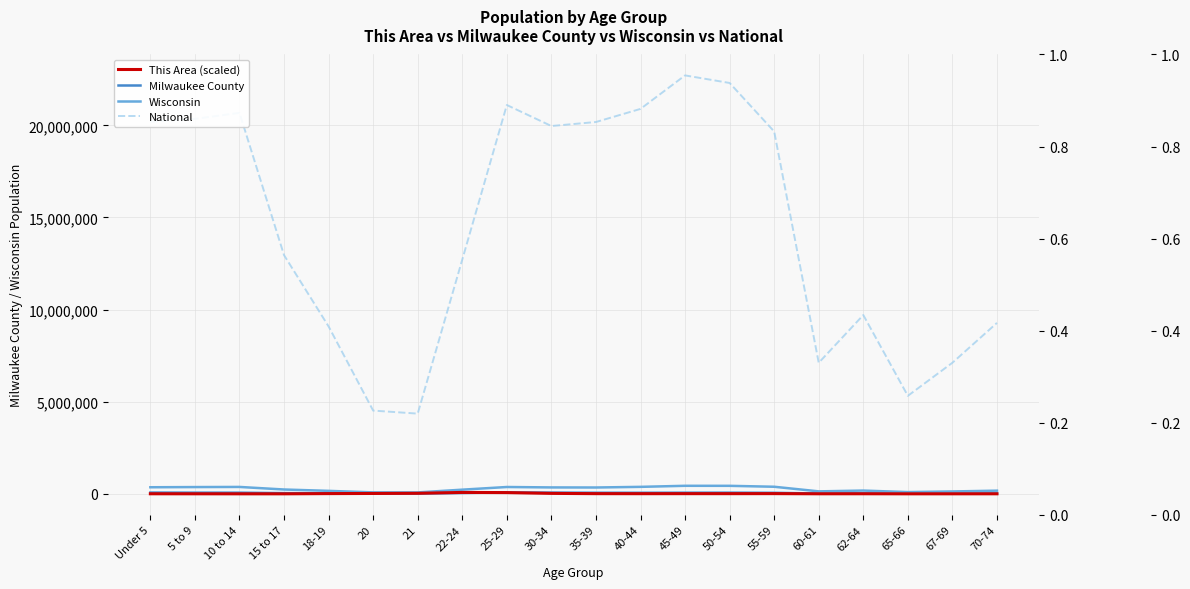

Does the chart have visible grid lines?

Yes